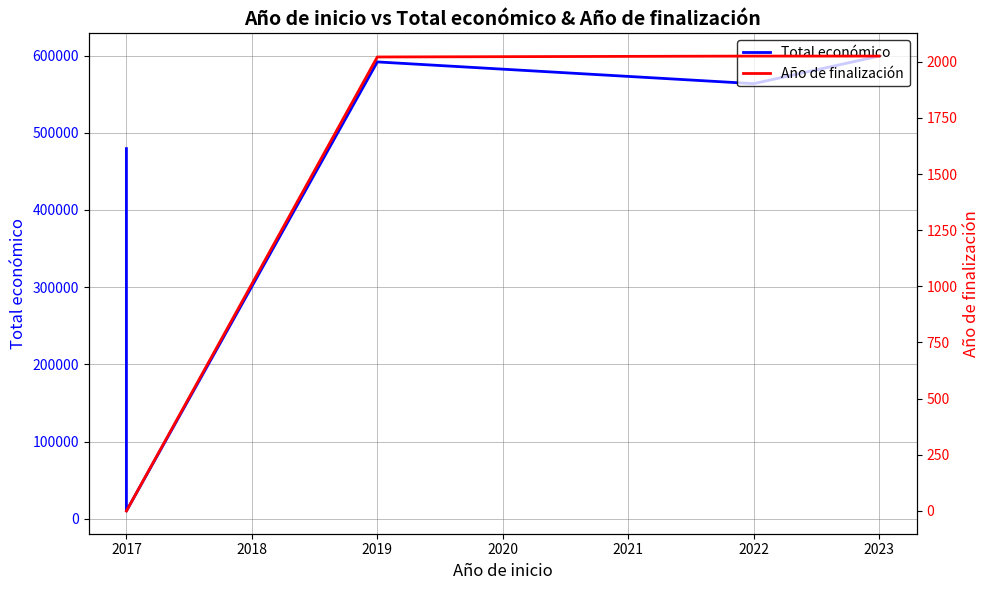

True or false: Total económico and Año de finalización intersect in this chart.

False